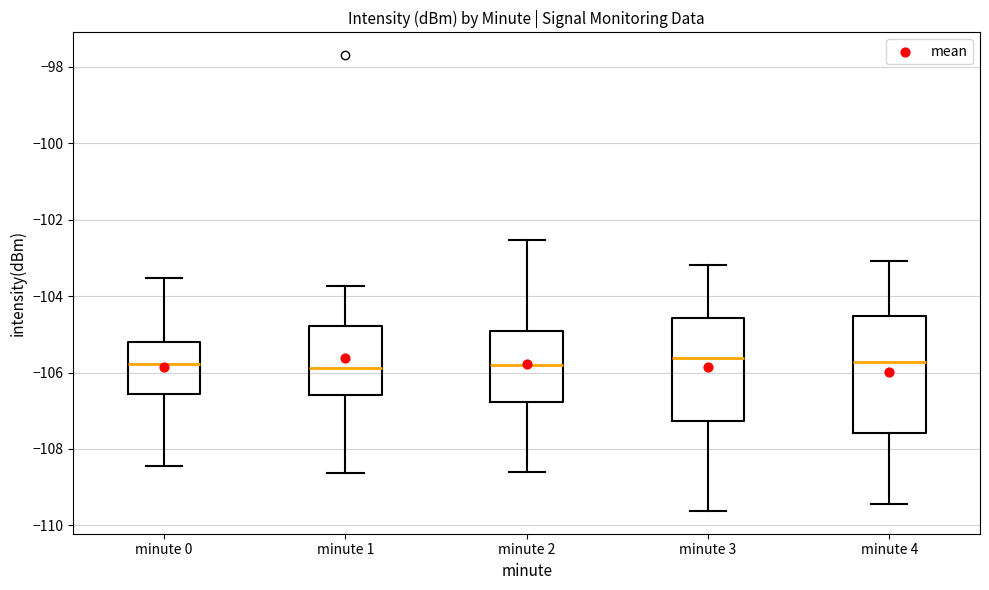

Reading left to right, read every box against the y-axis: the position of its median line, the range the box covers, and the ends of its whiskers. The values are not printed on the chart, so give them approximately, as read against the axis.

minute 0: median -105.8, box -106.6 to -105.2, whiskers -108.4 to -103.6
minute 1: median -105.8, box -106.6 to -104.8, whiskers -108.6 to -103.8
minute 2: median -105.8, box -106.8 to -105.0, whiskers -108.6 to -102.6
minute 3: median -105.6, box -107.2 to -104.6, whiskers -109.6 to -103.2
minute 4: median -105.8, box -107.6 to -104.6, whiskers -109.4 to -103.0